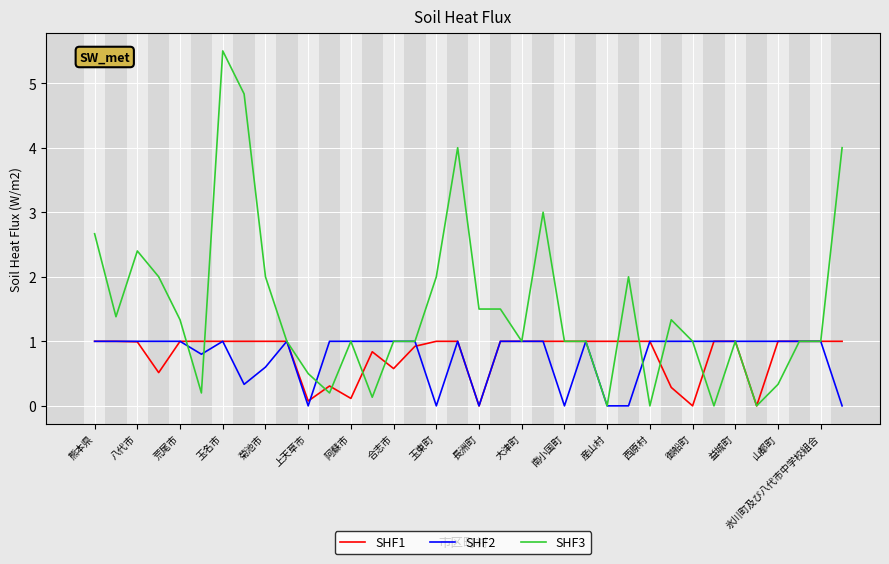

Reading right to left, extract all data points from this chart.

SHF1: 1.0	1.0	1.0	1.0	0.0	1.0	1.0	0.0	0.3	1.0	1.0	1.0	1.0	1.0	1.0	1.0	1.0	0.0	1.0	1.0	0.9	0.6	0.8	0.1	0.3	0.1	1.0	1.0	1.0	1.0	1.0	1.0	0.5	1.0	1.0	1.0
SHF2: 0.0	1.0	1.0	1.0	1.0	1.0	1.0	1.0	1.0	1.0	0.0	0.0	1.0	0.0	1.0	1.0	1.0	0.0	1.0	0.0	1.0	1.0	1.0	1.0	1.0	0.0	1.0	0.6	0.3	1.0	0.8	1.0	1.0	1.0	1.0	1.0
SHF3: 4.0	1.0	1.0	0.3	0.0	1.0	0.0	1.0	1.3	0.0	2.0	0.0	1.0	1.0	3.0	1.0	1.5	1.5	4.0	2.0	1.0	1.0	0.1	1.0	0.2	0.5	1.0	2.0	4.8	5.5	0.2	1.3	2.0	2.4	1.4	2.7